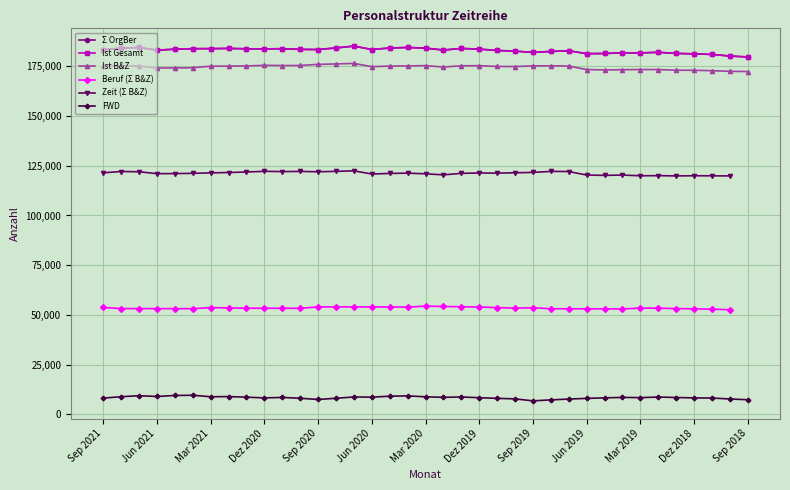

In Ist B&Z, how many points are lower than both neighbors (excluding endpoints)?

6